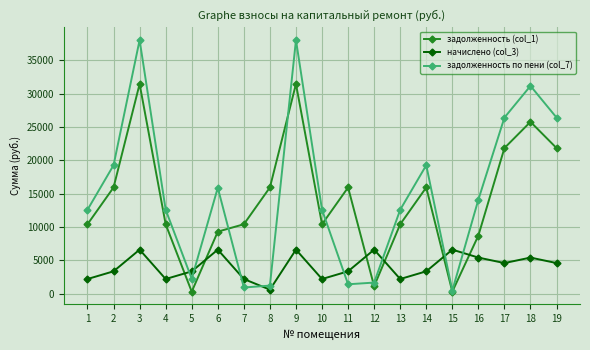

Rank the series by their maximum value, from lowest to highest.

начислено (col_3), задолженность (col_1), задолженность по пени (col_7)